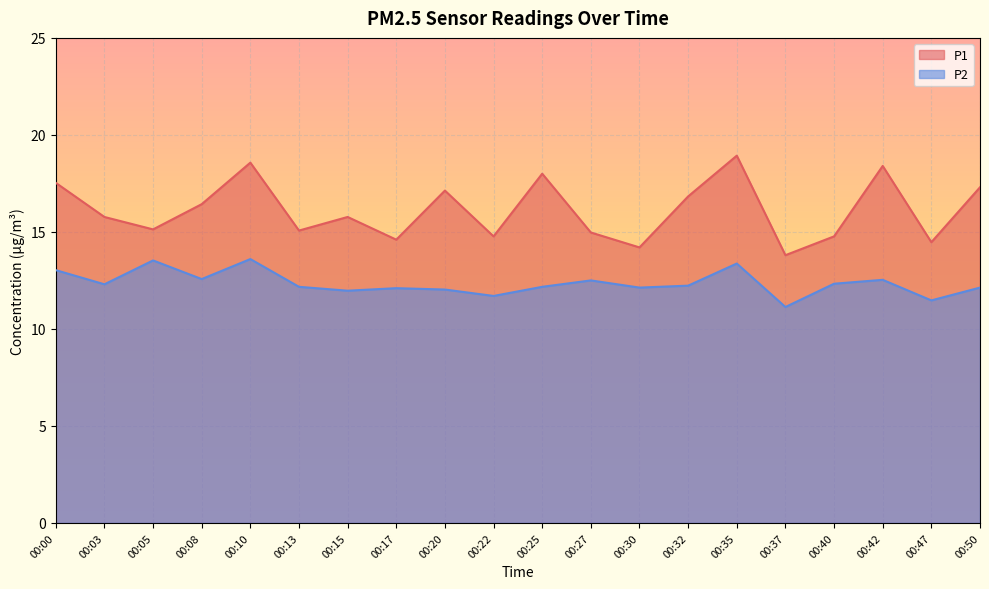

What is the value of the P1 point at the 15th from the left?

18.9